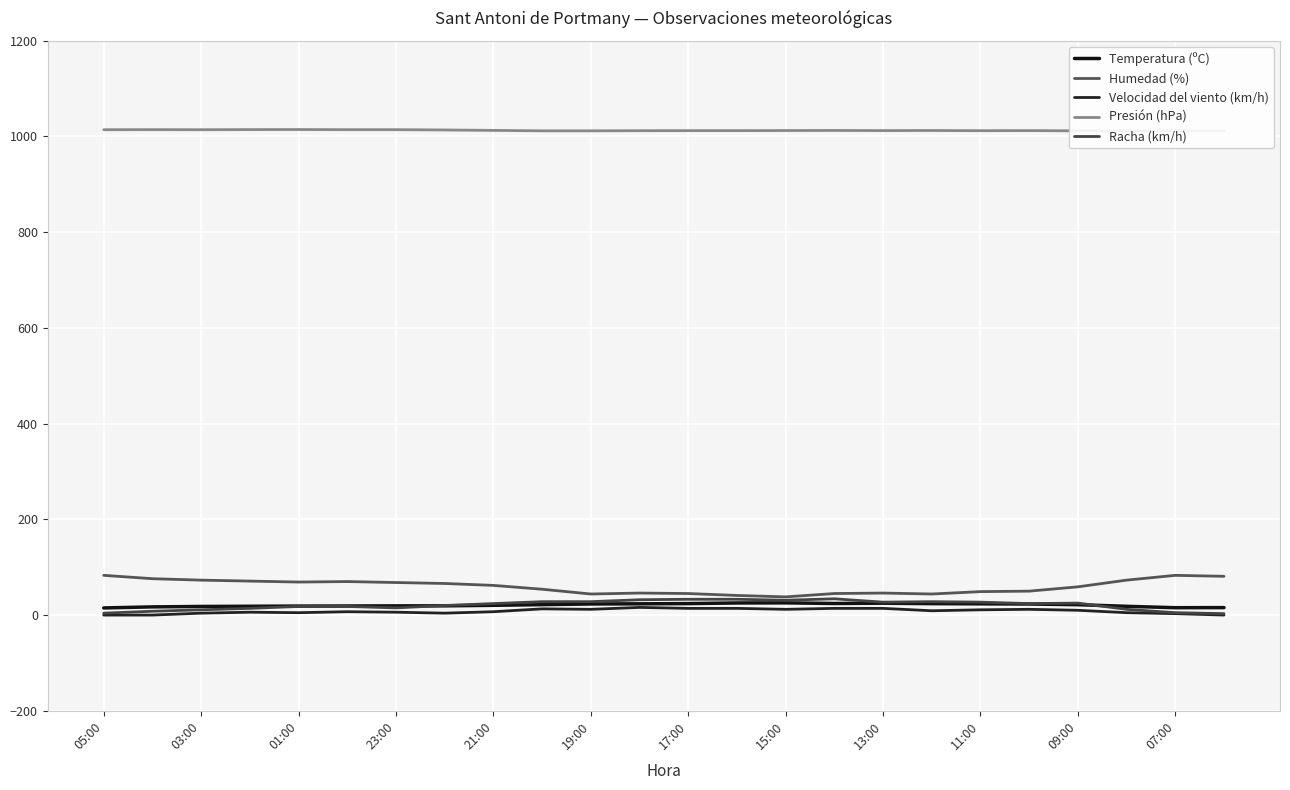

Reading right to left, list all the values displayed in this chart.

Temperatura (ºC): 15.6	15.4	18.3	21.7	23.1	23.5	23.9	24.8	24.2	25.5	25.3	24.0	23.5	23.2	21.8	20.4	19.3	19.2	19.0	18.8	18.4	18.0	17.1	14.9
Humedad (%): 81.0	83.0	73.0	59.0	50.0	49.0	44.0	46.0	45.0	38.0	41.0	45.0	46.0	44.0	54.0	62.0	66.0	68.0	70.0	69.0	71.0	73.0	76.0	83.0
Velocidad del viento (km/h): 0.0	3.0	5.0	10.0	12.0	11.0	9.0	14.0	14.0	12.0	14.0	14.0	16.0	12.0	13.0	7.0	4.0	6.0	7.0	5.0	6.0	4.0	0.0	0.0
Presión (hPa): 1011.7	1011.8	1011.6	1011.8	1012.3	1012.1	1012.5	1012.3	1012.6	1012.4	1012.2	1012.2	1012.1	1011.8	1011.8	1012.7	1013.6	1014.2	1014.2	1014.5	1014.4	1014.1	1014.3	1014.1
Racha (km/h): 3.0	5.0	12.0	25.0	24.0	27.0	28.0	27.0	34.0	31.0	33.0	33.0	32.0	28.0	28.0	24.0	20.0	15.0	18.0	18.0	14.0	11.0	8.0	4.0